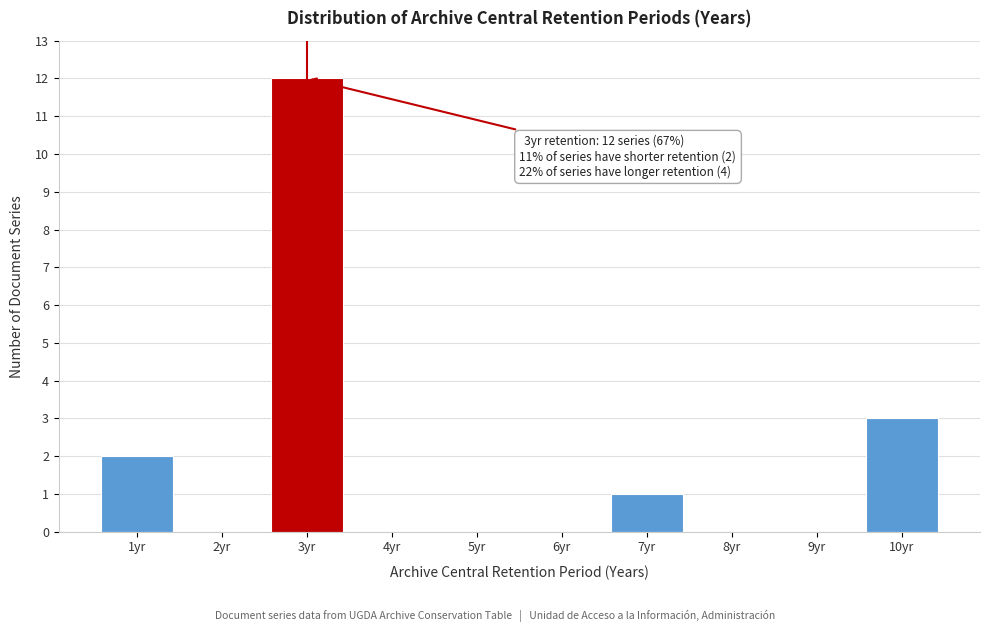

Reading left to right, list all the values displayed in this chart.

1yr=2	2yr=0	3yr=12	4yr=0	5yr=0	6yr=0	7yr=1	8yr=0	9yr=0	10yr=3